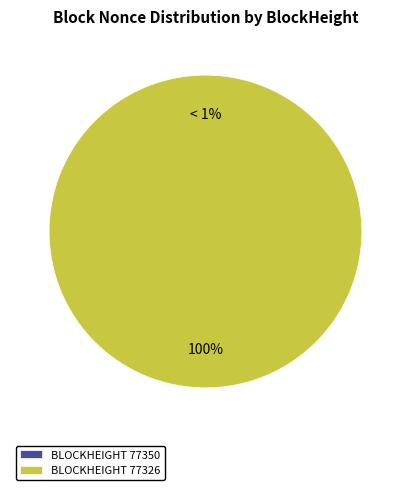

What is the total percentage of 77350 and 77326?

100.0%